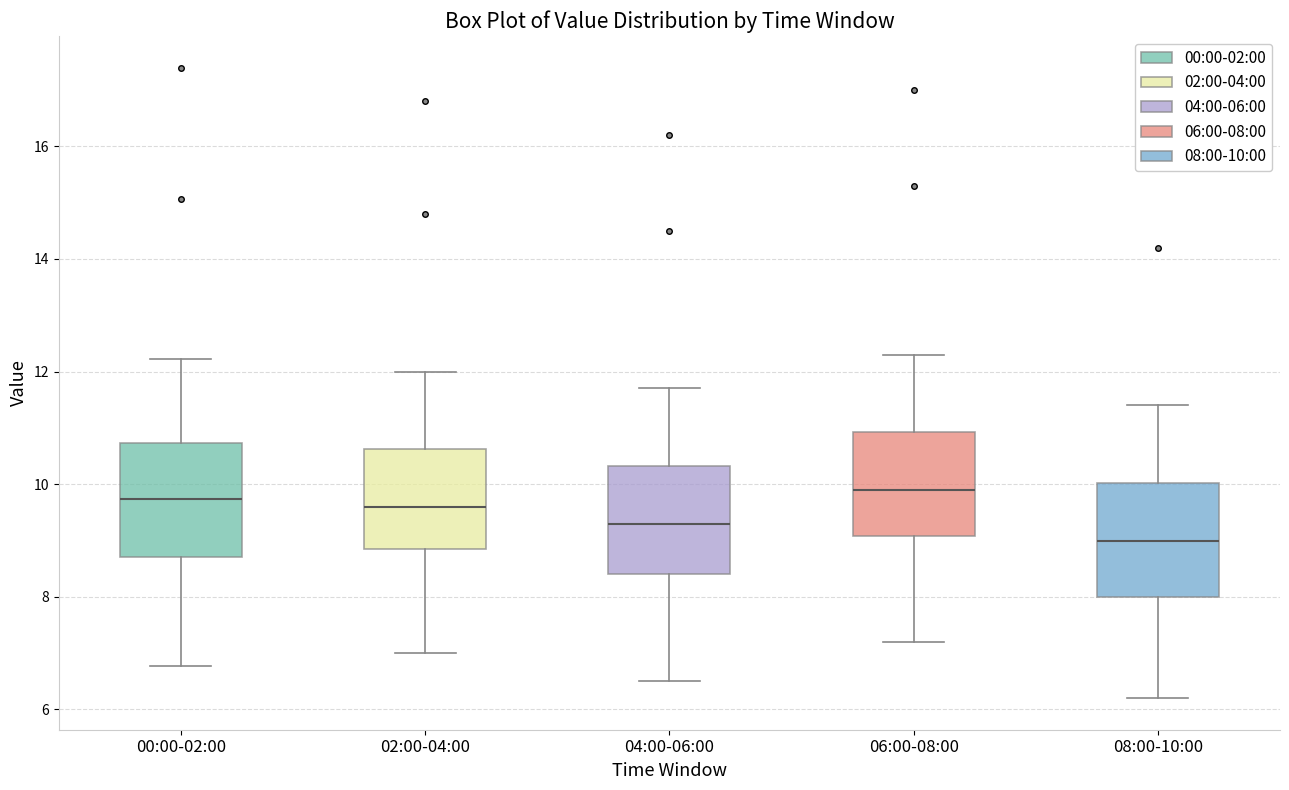

Reading left to right, read every box against the y-axis: the position of its median line, the range the box covers, and the ends of its whiskers. The values are not printed on the chart, so give them approximately, as read against the axis.

00:00-02:00: median 9.8, box 8.8 to 10.8, whiskers 6.8 to 12.2
02:00-04:00: median 9.6, box 8.8 to 10.6, whiskers 7.0 to 12.0
04:00-06:00: median 9.4, box 8.4 to 10.4, whiskers 6.6 to 11.8
06:00-08:00: median 10.0, box 9.0 to 11.0, whiskers 7.2 to 12.4
08:00-10:00: median 9.0, box 8.0 to 10.0, whiskers 6.2 to 11.4